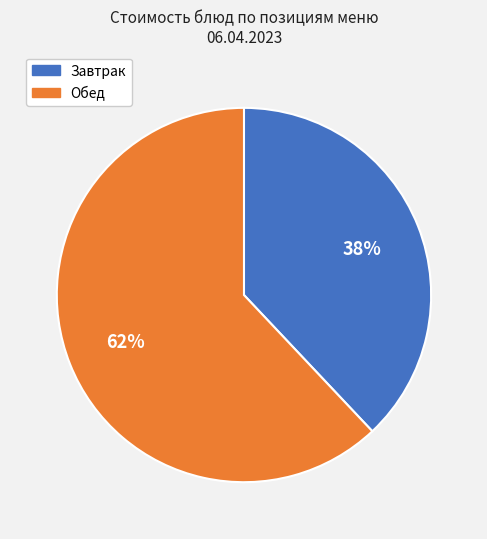

Is there any slice that represents more than half of the pie?

Yes